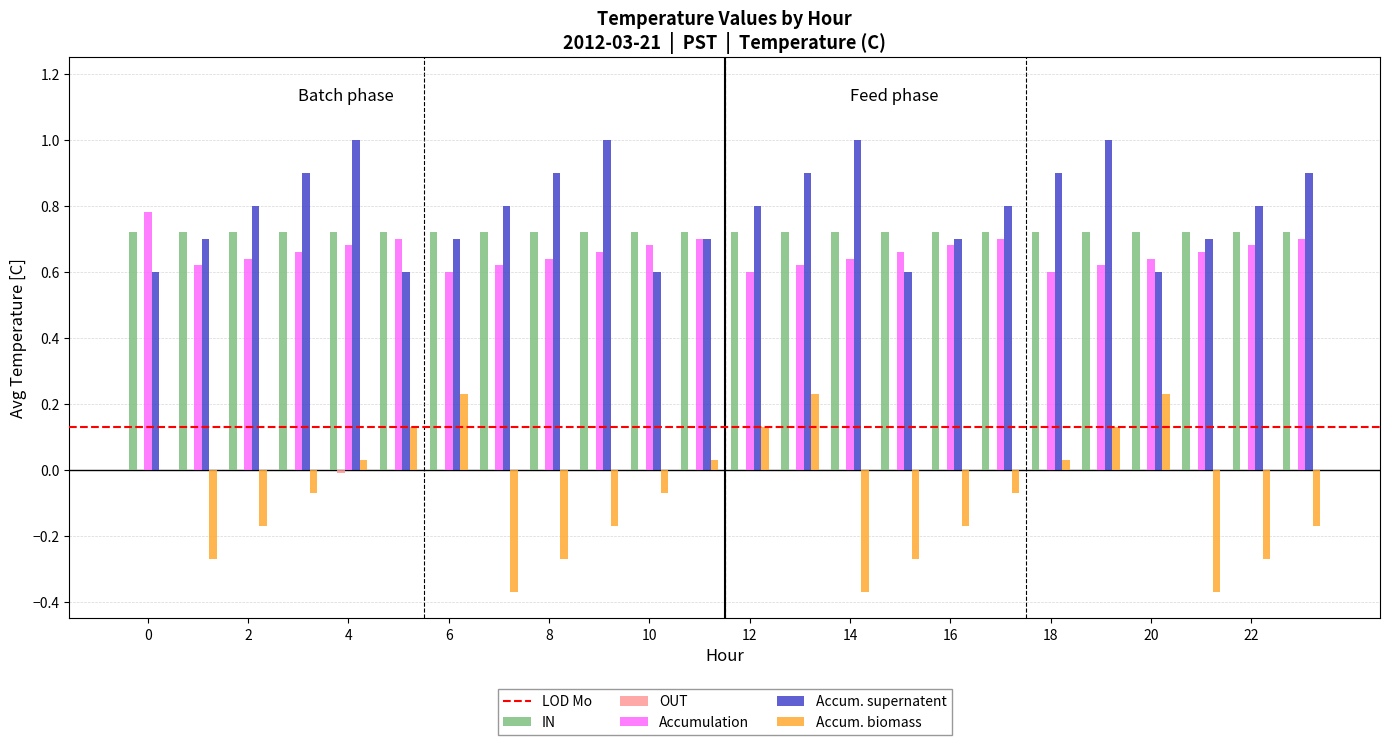

What is the maximum value shown in the chart?

1.0